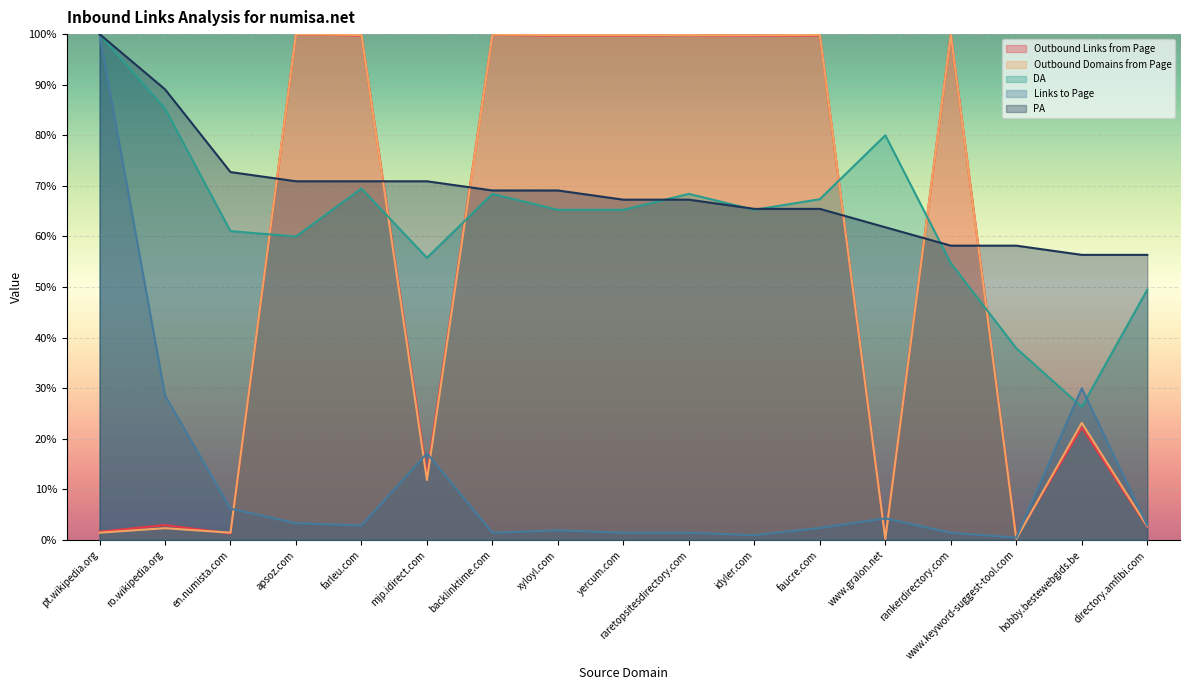

What is the label of the 1st point from the right?

directory.amfibi.com